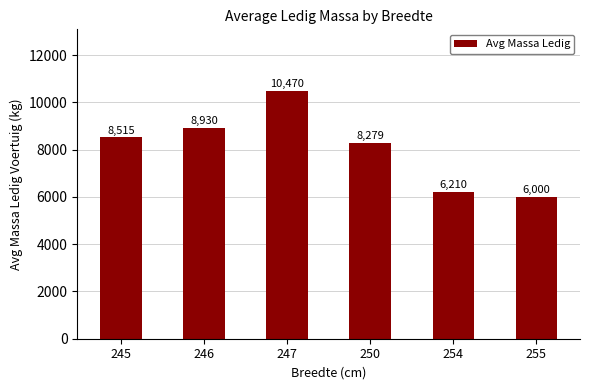

Reading left to right, extract all data points from this chart.

8515	8930	10470	8279	6210	6000